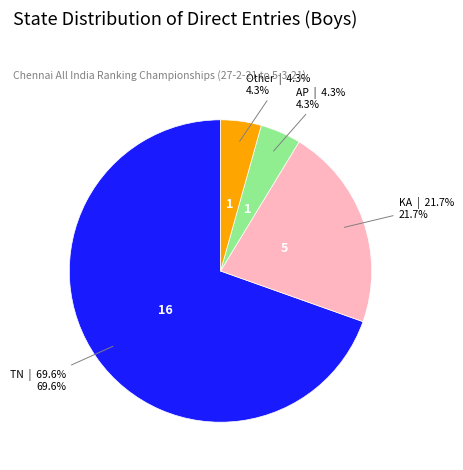

Is there a majority slice in this chart?

Yes